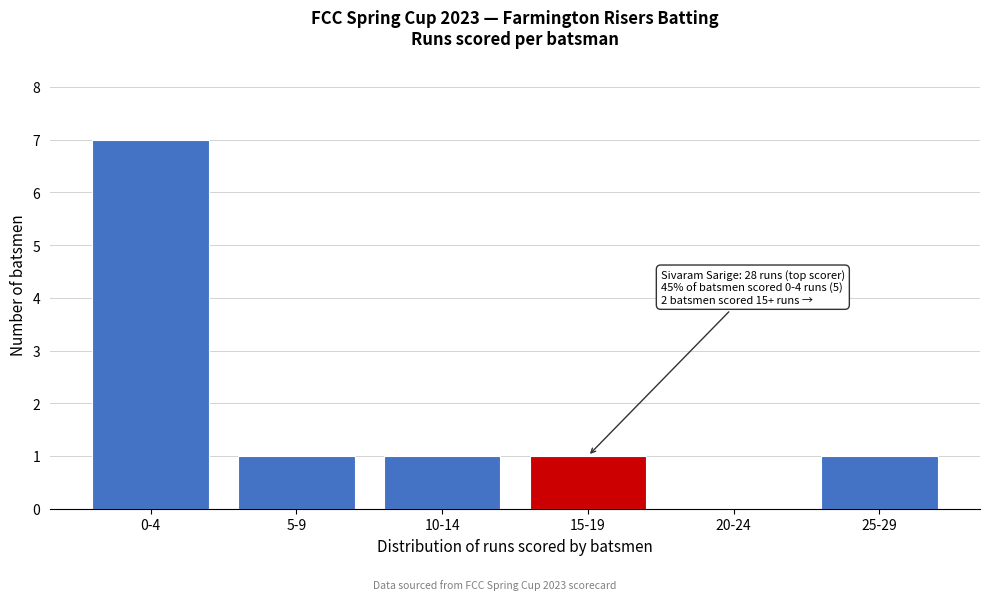

Reading left to right, what are all the values shown in this chart?

0-4=7	5-9=1	10-14=1	15-19=1	20-24=0	25-29=1